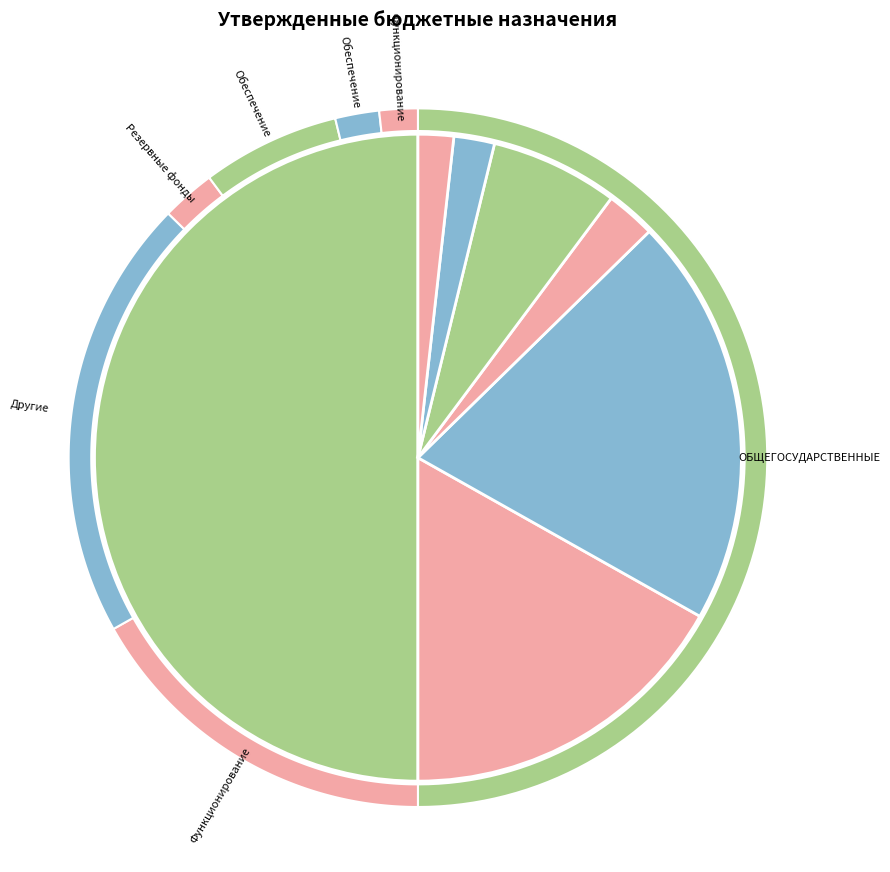

To the nearest percent, what is the combined percentage of ОБЩЕГОСУДАРСТВЕННЫЕ ВОПРОСЫ and Другие общегосударственные вопросы?

70%